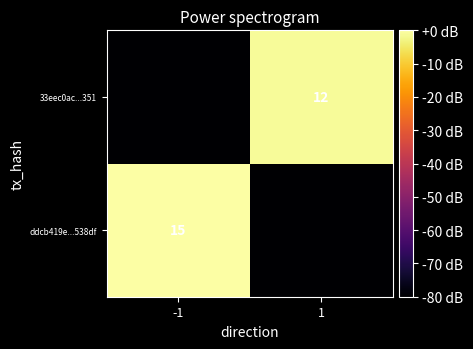

The ddcb419e...538df series shows 10 at -1. True or false?

False